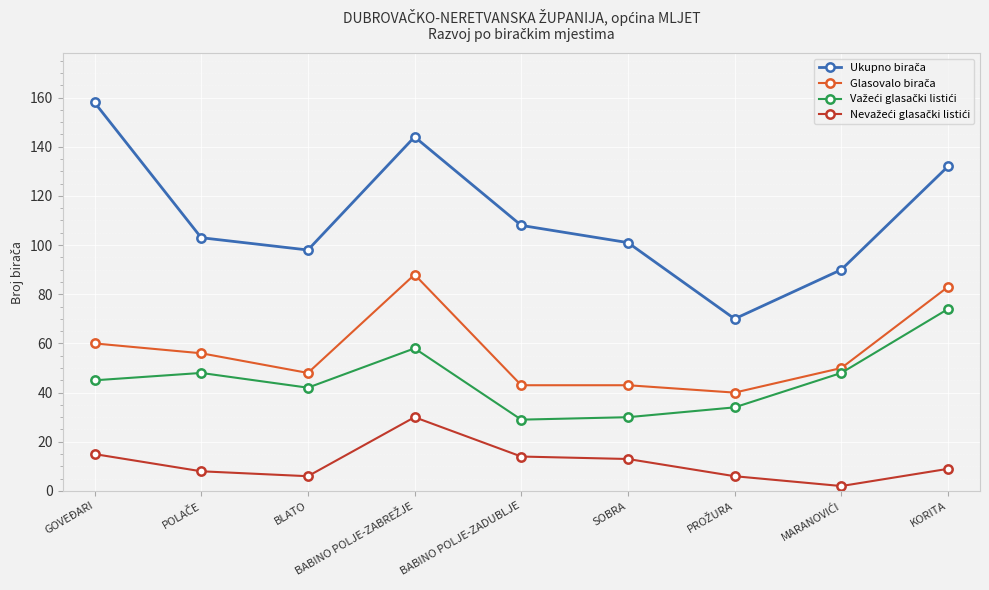

At how many categories does at least one series exceed 75?

8